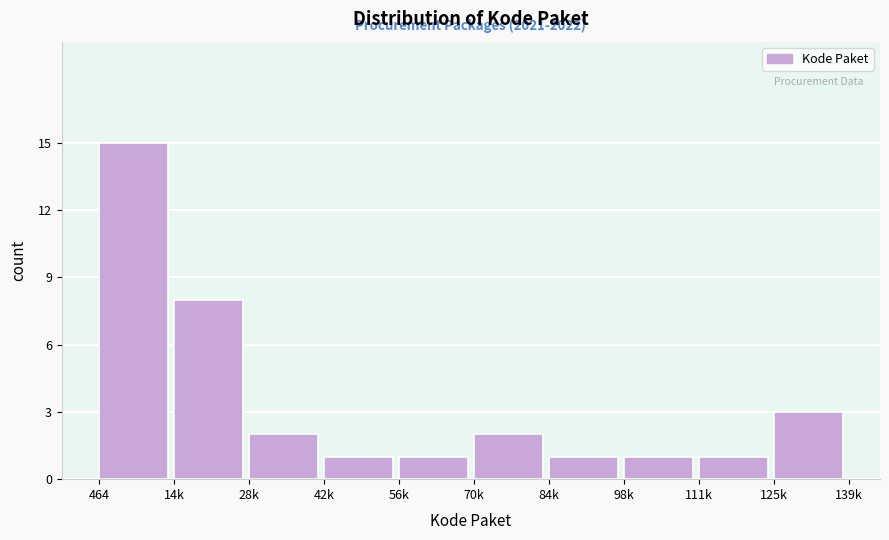

Reading left to right, list all the values displayed in this chart.

464=15	14k=8	28k=2	42k=1	56k=1	70k=2	84k=1	98k=1	111k=1	125k=3